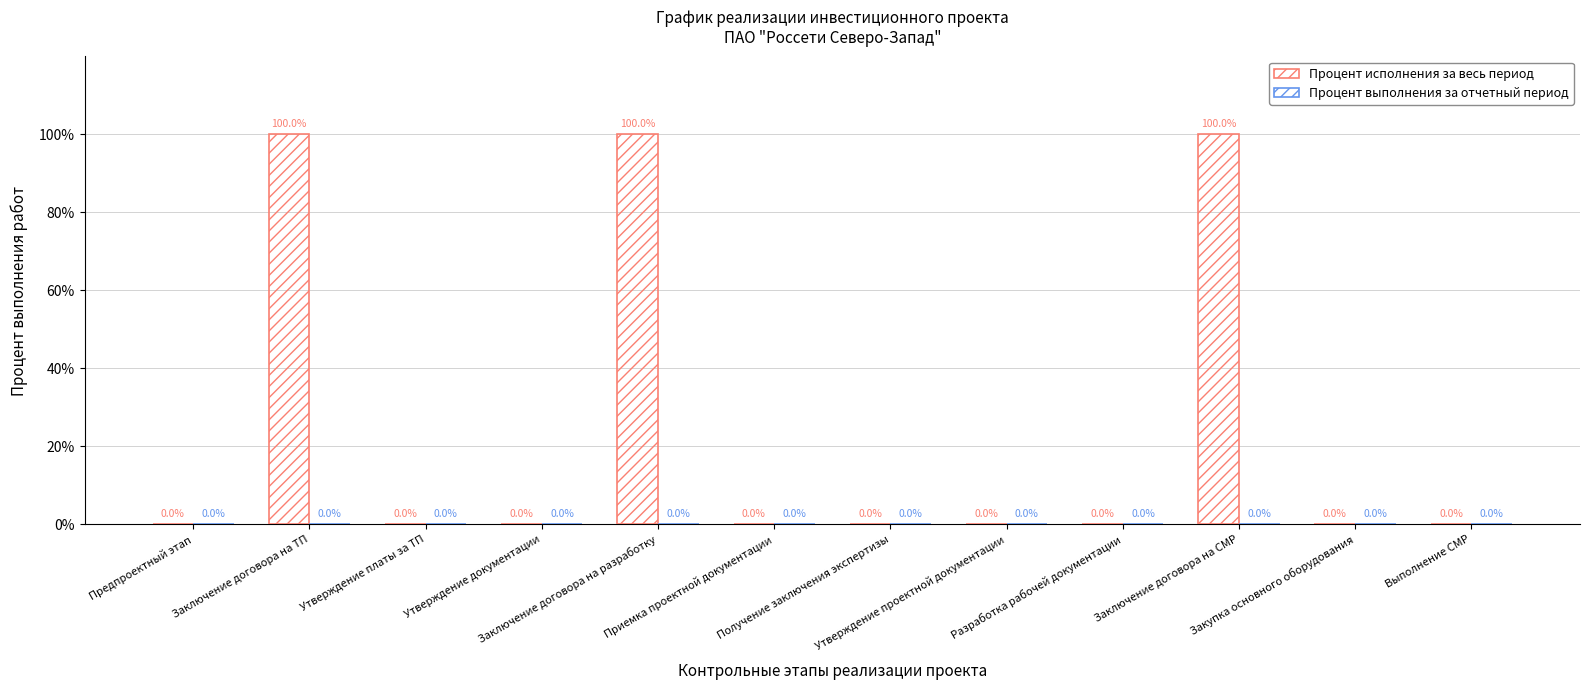

How many distinct data groups are displayed?

1